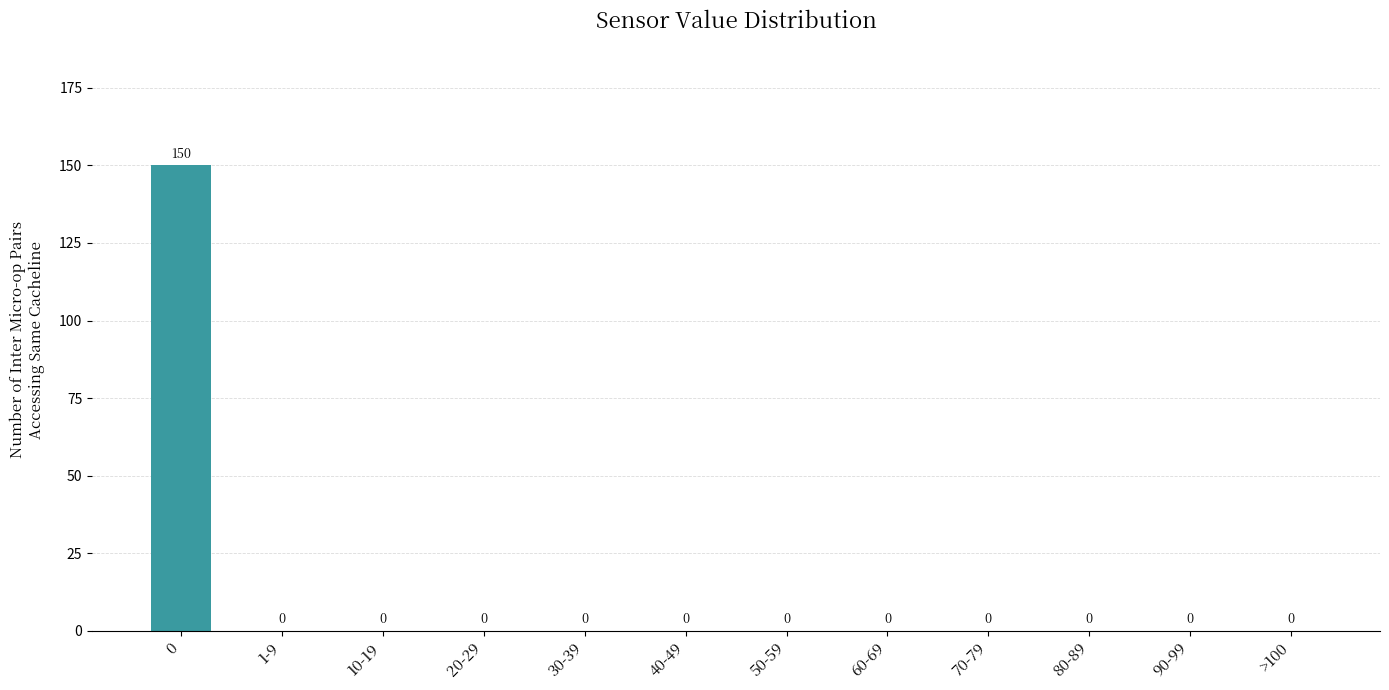

What is the greatest value displayed?

150